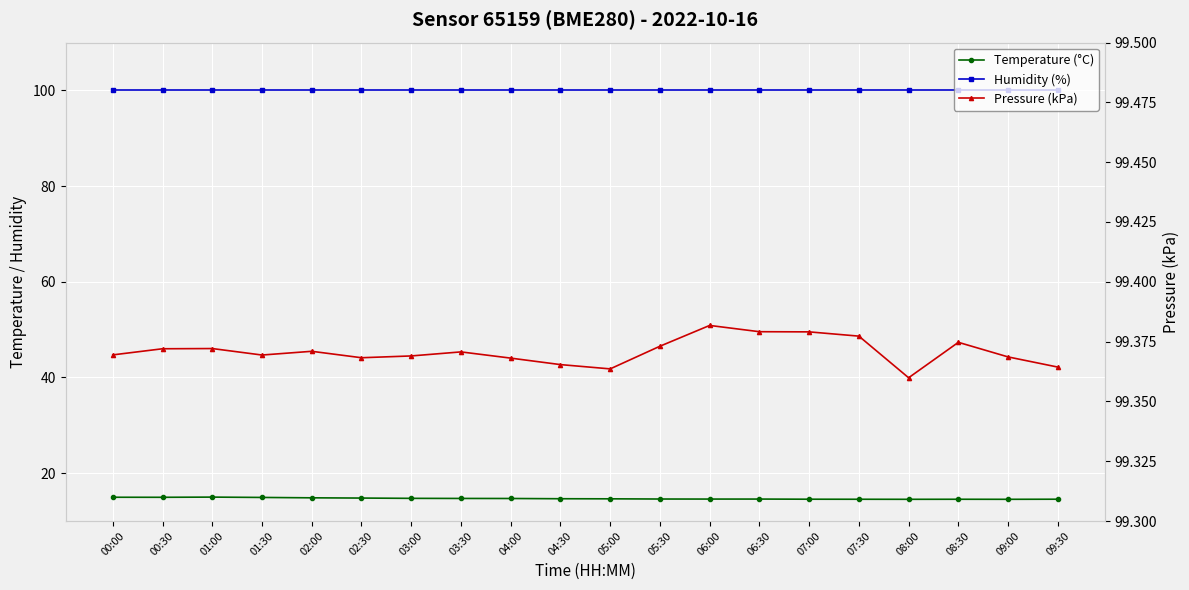

What are all the series names shown in the legend?

Temperature (°C), Humidity (%), Pressure (kPa)